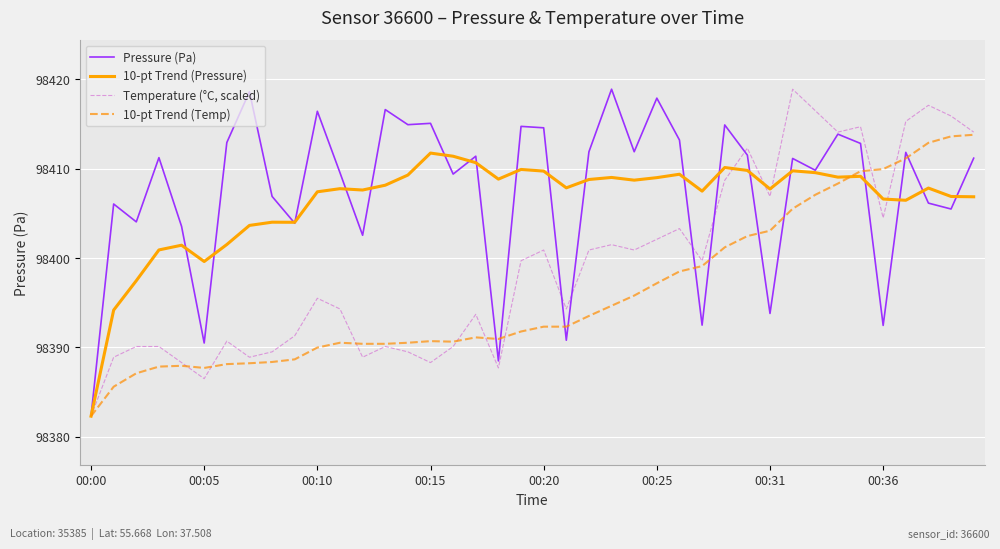

What is the lowest value of the Pressure (Pa) series?

98382.3